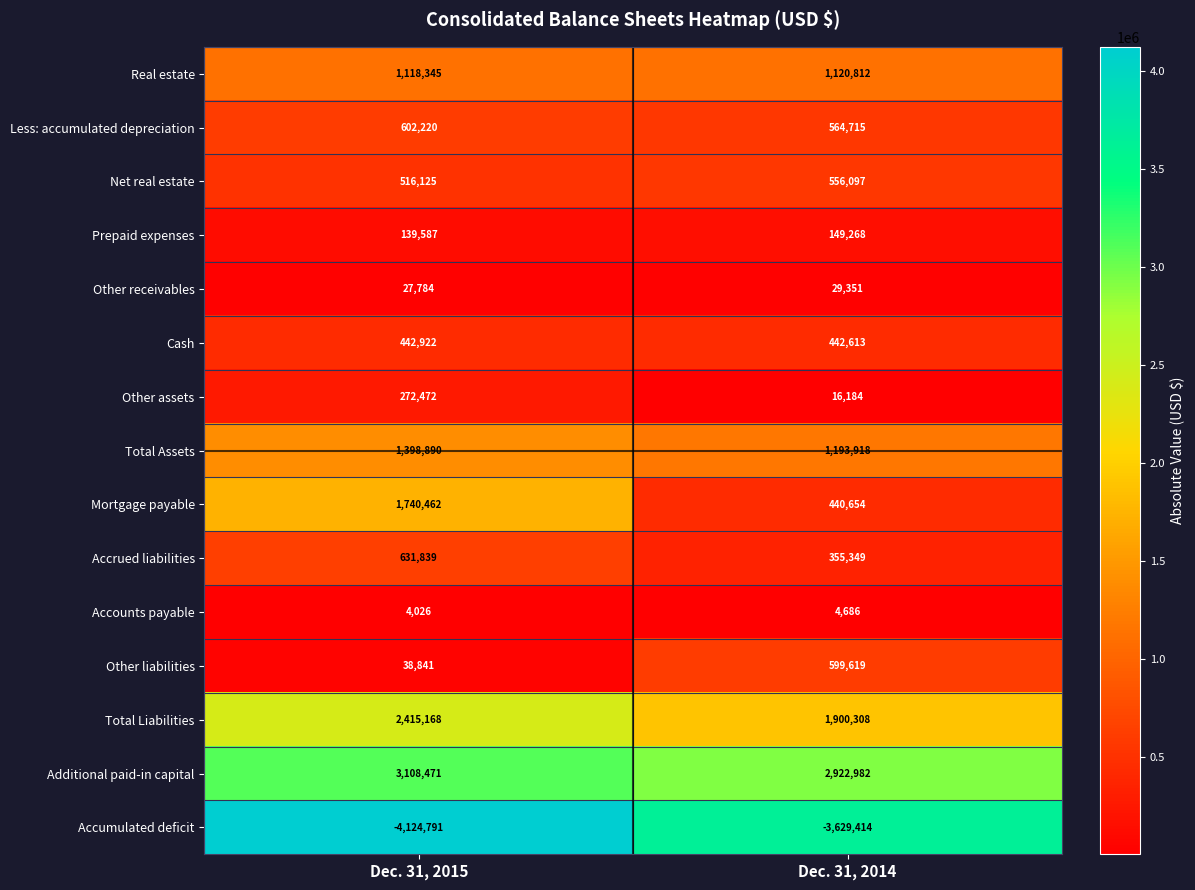

Which category has the highest value in the Total Assets series?

Dec. 31, 2015